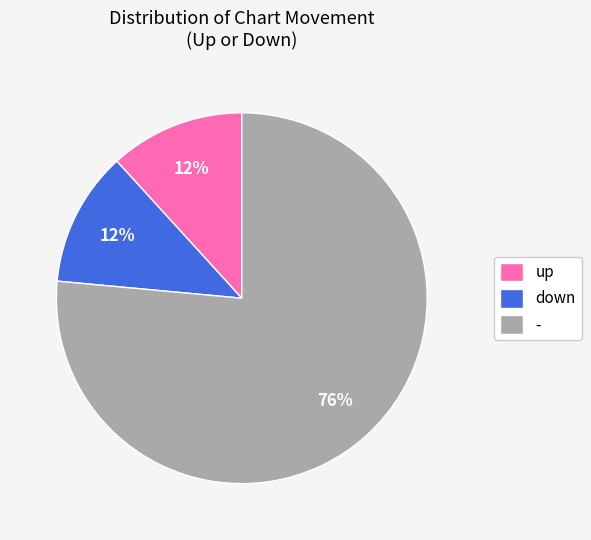

Which category has the biggest portion of the pie?

-